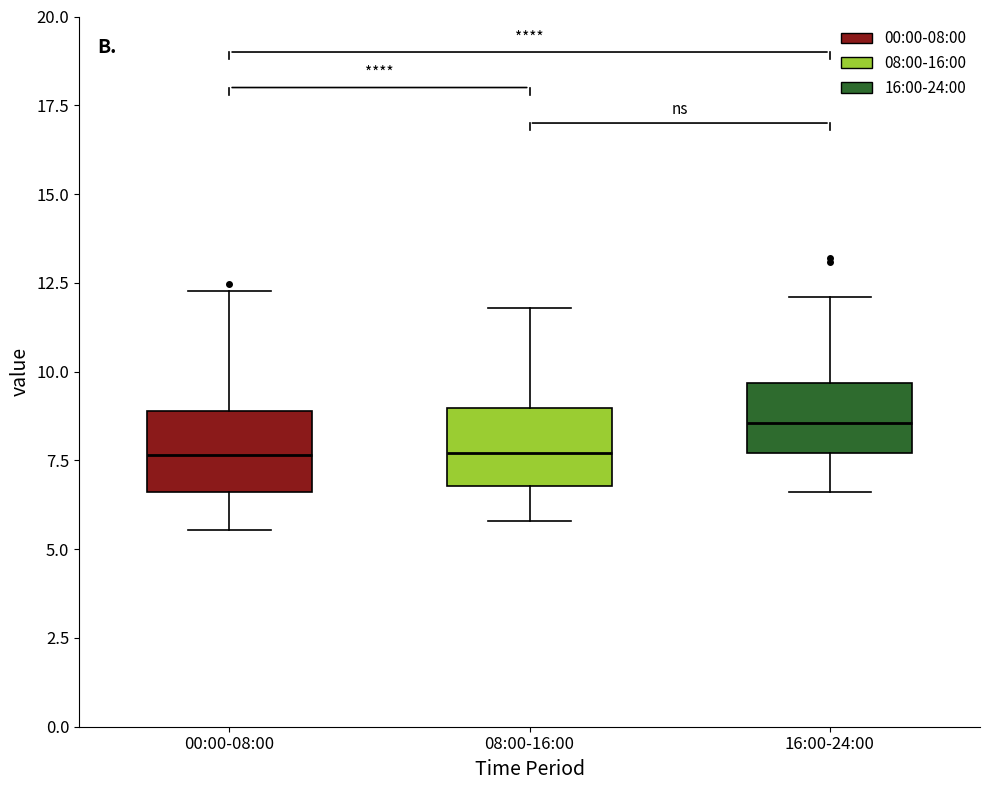

Which box's median line is the highest?

16:00-24:00